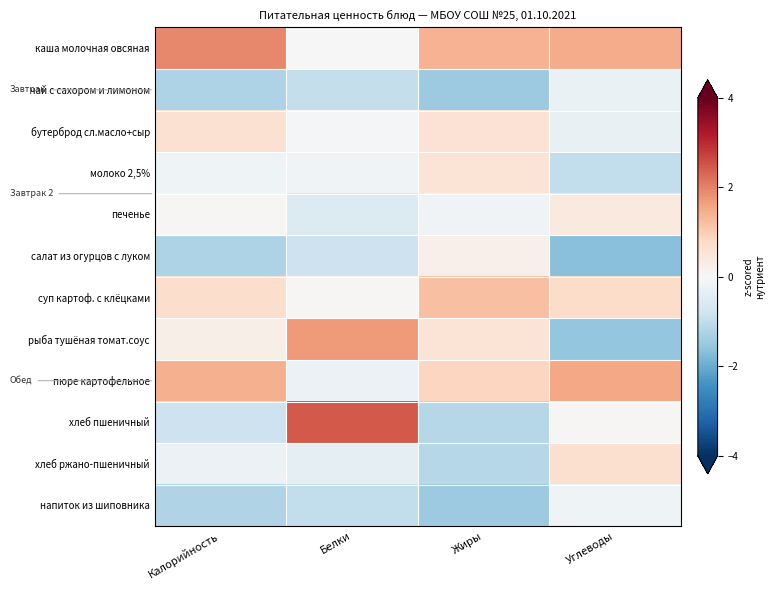

At Углеводы, list the series in order from smallest to largest.

салат из огурцов с луком, рыба тушёная томат.соус, молоко 2,5%, бутерброд сл.масло+сыр, чай с сахором и лимоном, напиток из шиповника, хлеб пшеничный, печенье, хлеб ржано-пшеничный, суп картоф. с клёцками, каша молочная овсяная, пюре картофельное